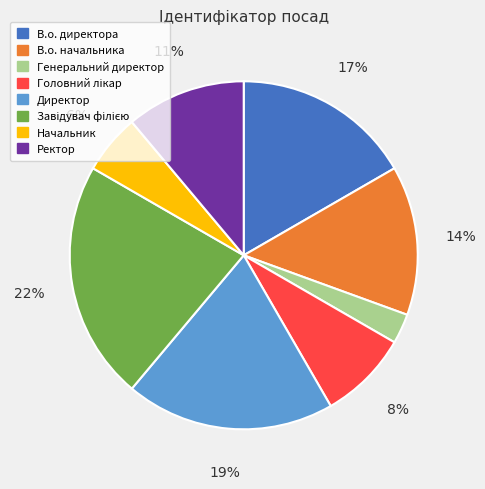

To the nearest percent, what portion does Начальник represent?

6%